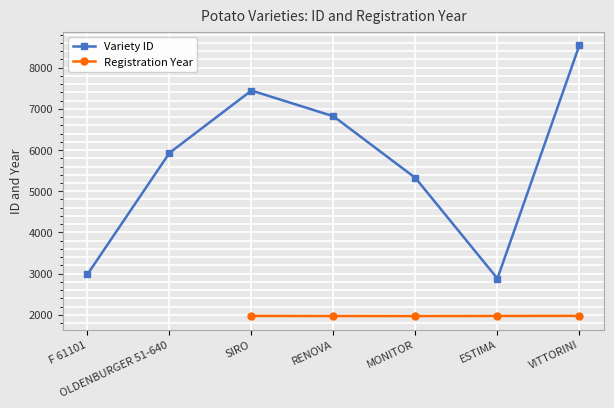

What is the label of the 2nd point from the right?

ESTIMA